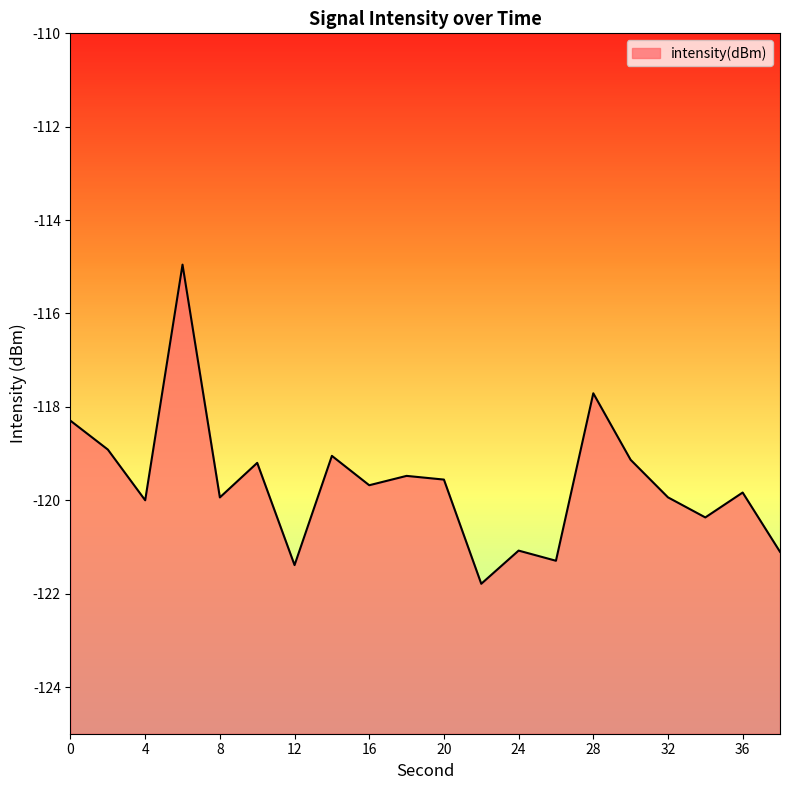

Between 8 and 4, which is larger?

8